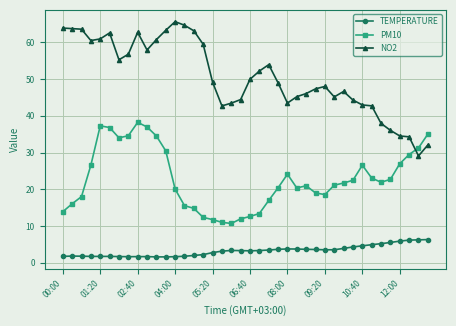

Which series has the largest range (max minus min)?

NO2